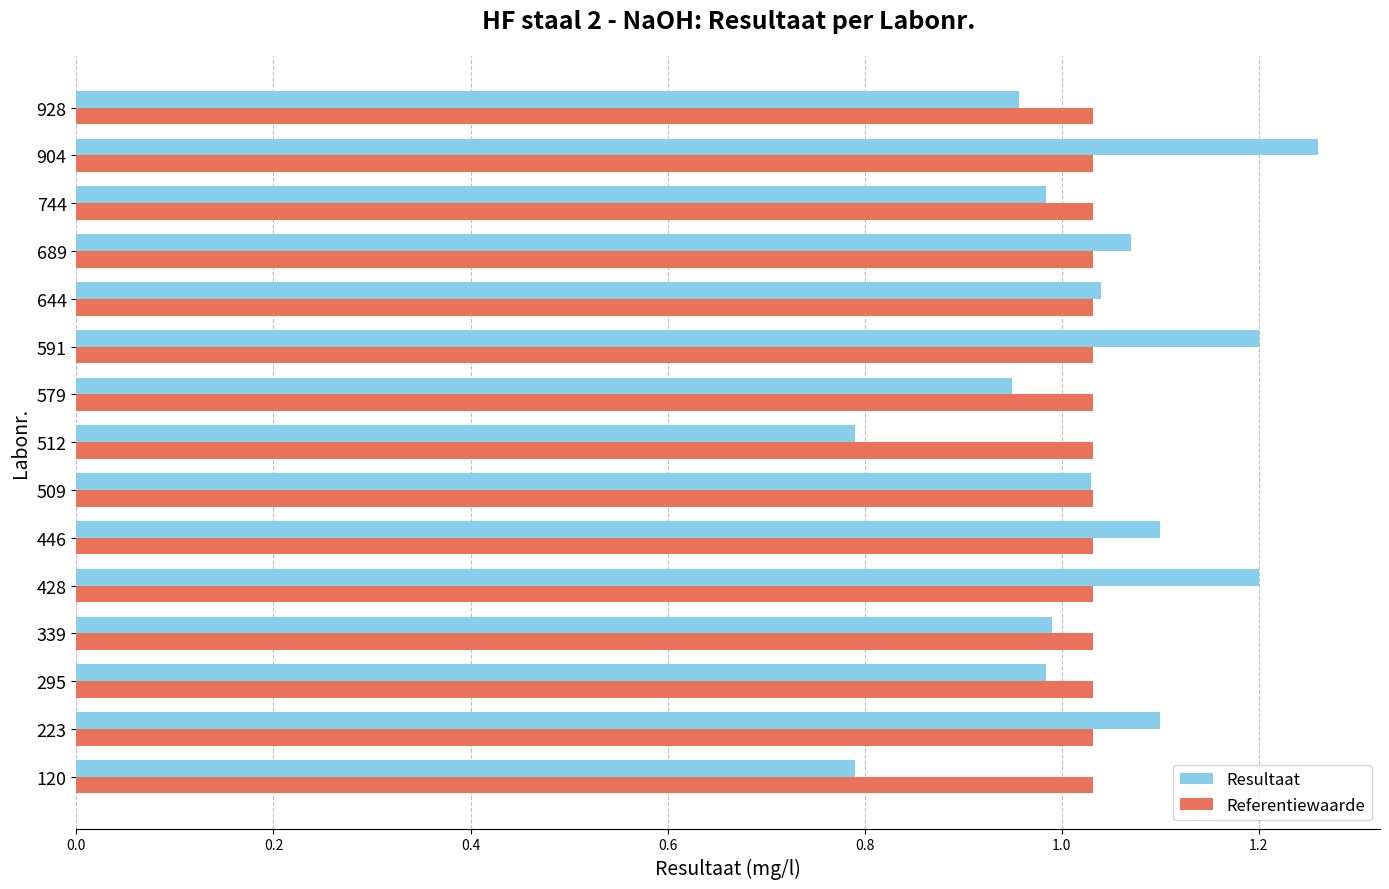

At which category is the sum across all series the highest?

904